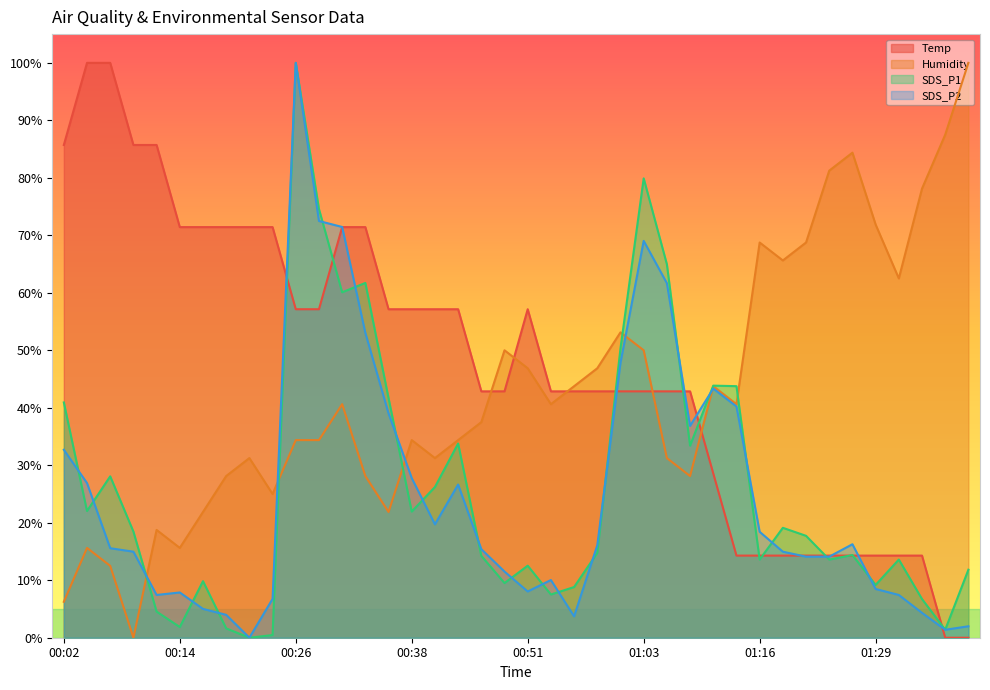

How many values in the Temp series are below 42?

12